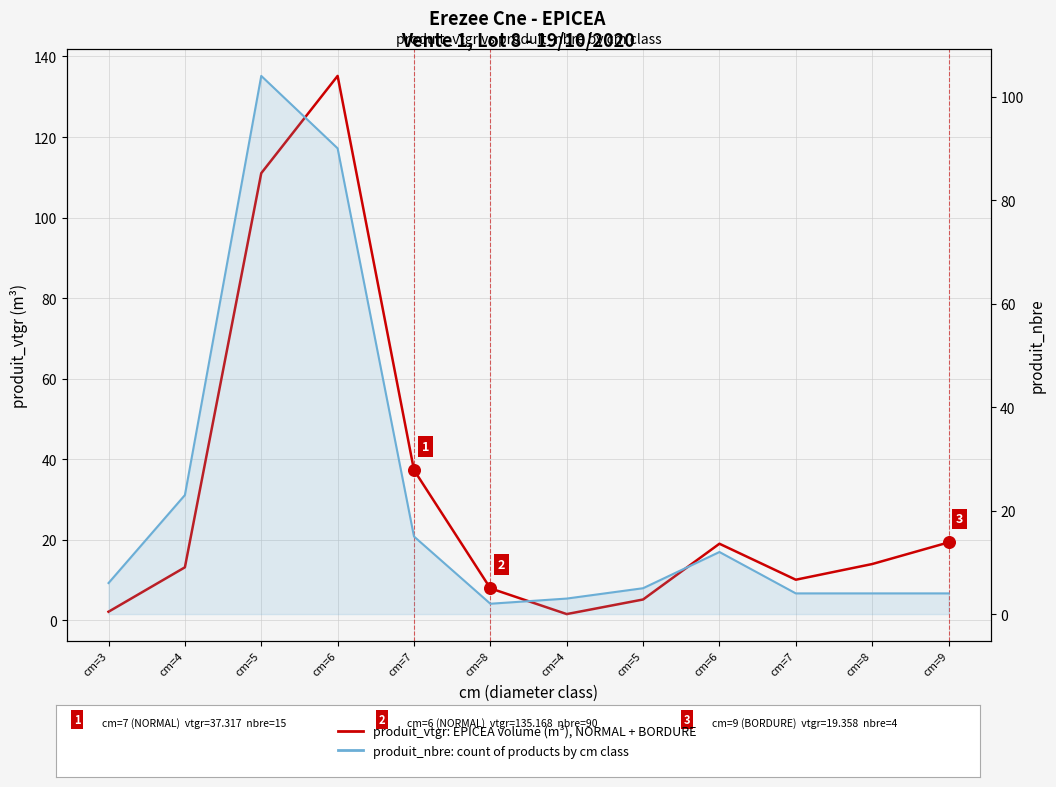

Which series reaches the maximum Y coordinate?

produit_vtgr (EPICEA volume m³)